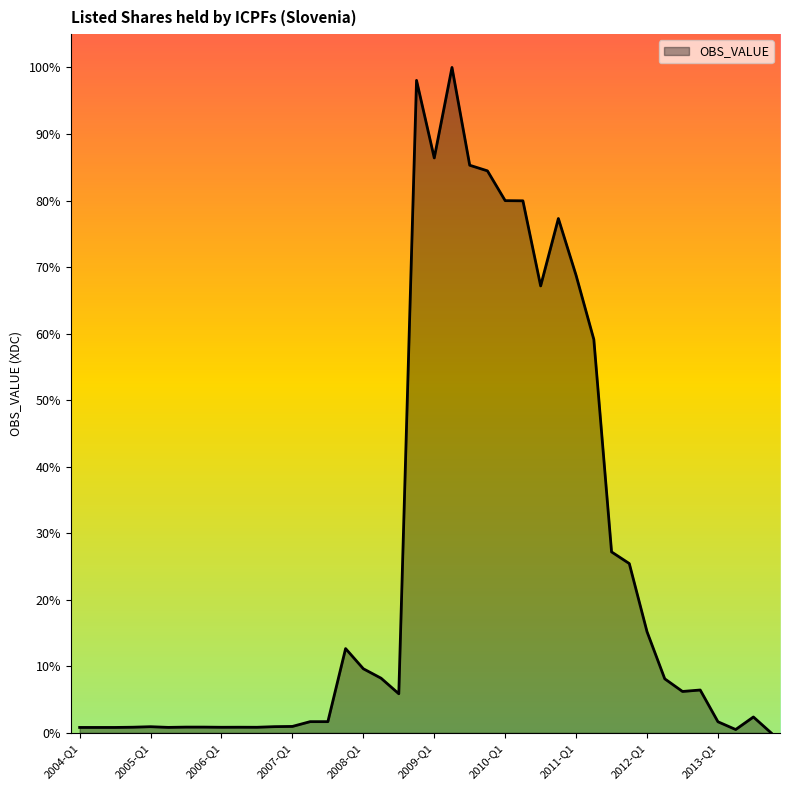

Does the chart have visible grid lines?

No